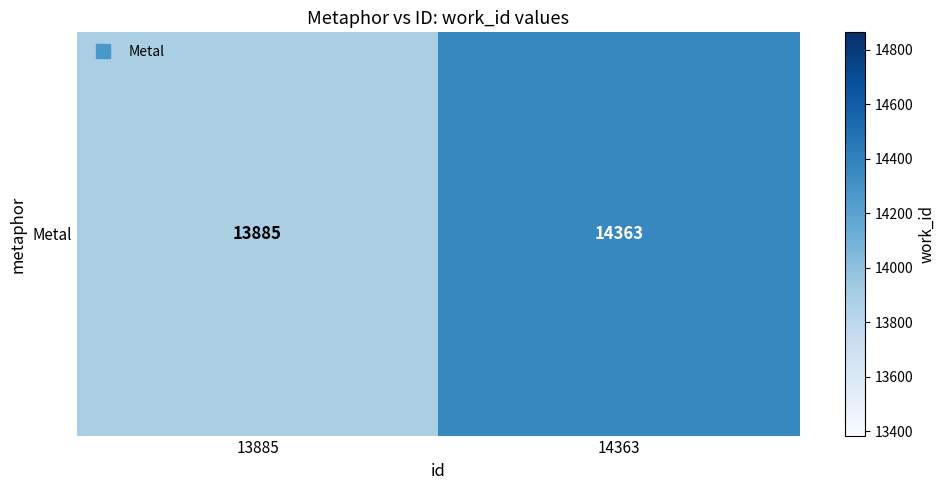

The chart shows a value of 13885 at 13885. True or false?

True